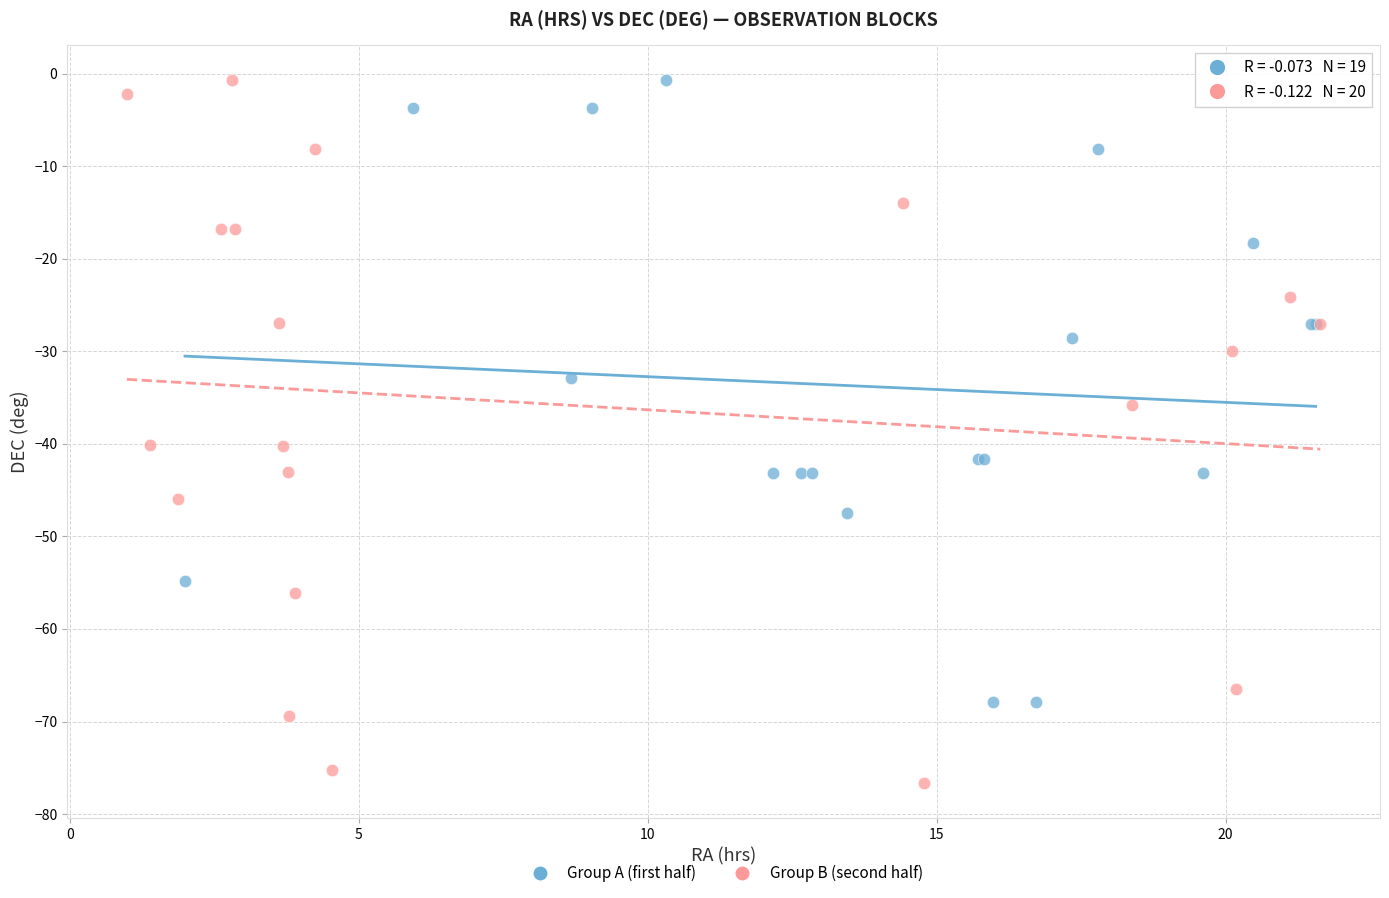

Which series contains the lowest Y value?

Group B (second half)